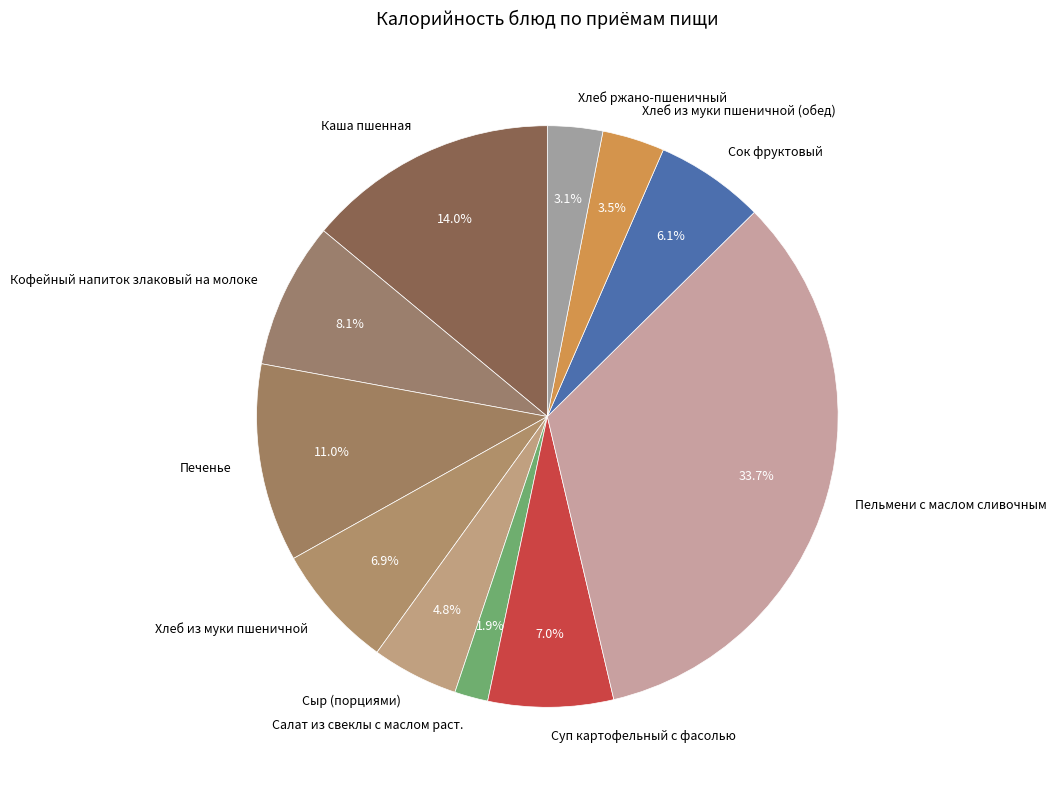

Which slice is the largest?

Пельмени с маслом сливочным